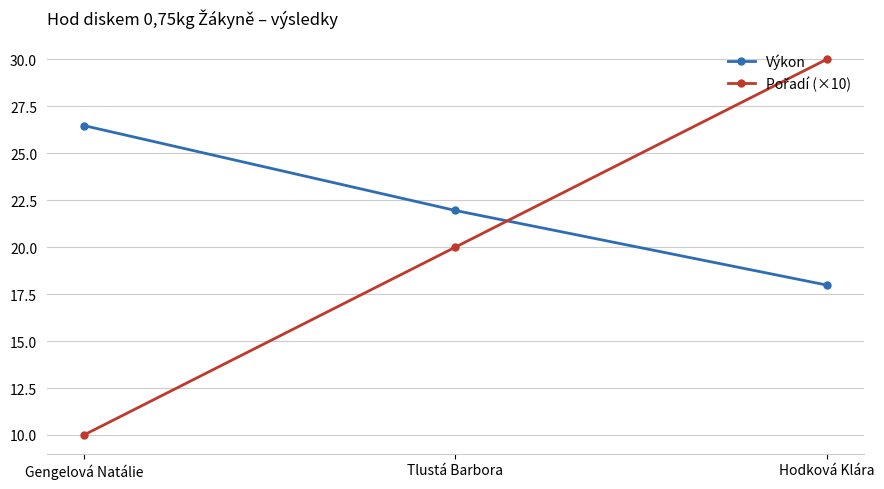

List the labels in order of Výkon value, largest first.

Gengelová Natálie, Tlustá Barbora, Hodková Klára